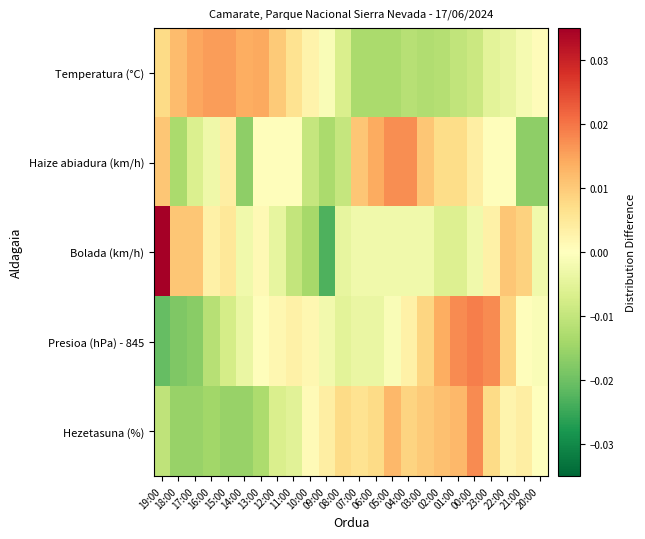

At how many categories does at least one series exceed 0?

24